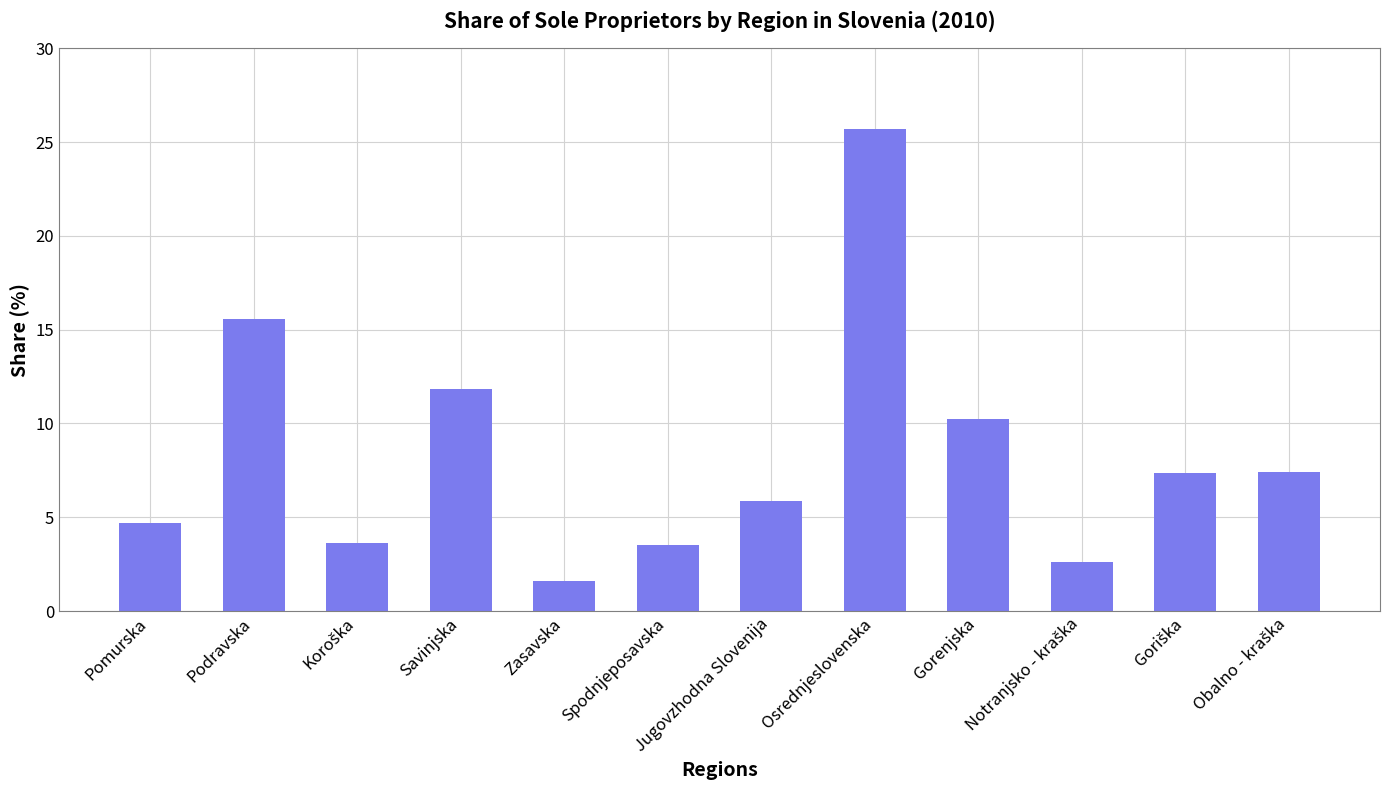

What is the change in value from Pomurska to Spodnjeposavska?

-1.2